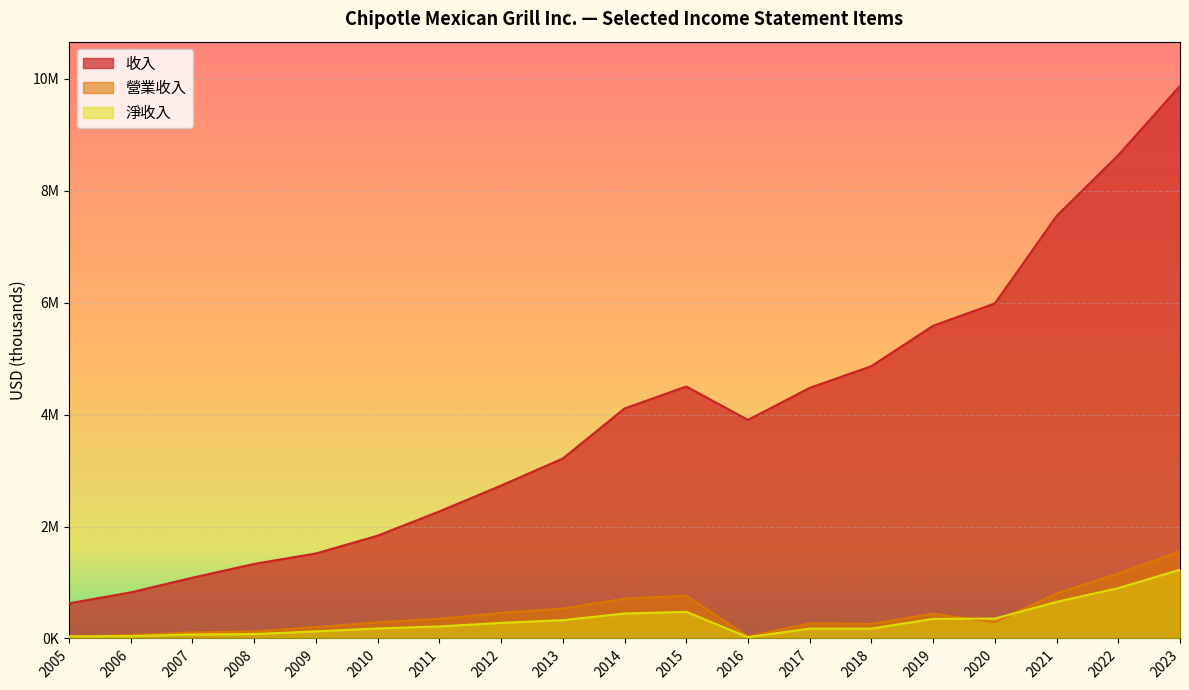

What is the total value across all series at 2005?

696385